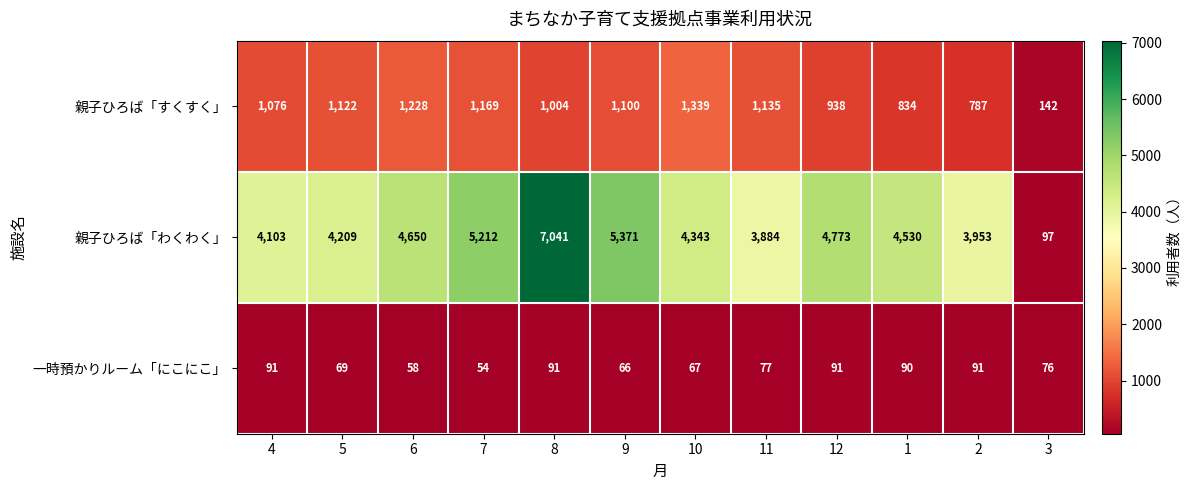

True or false: 一時預かりルーム「にこにこ」 has a value of 76 at 3.

True